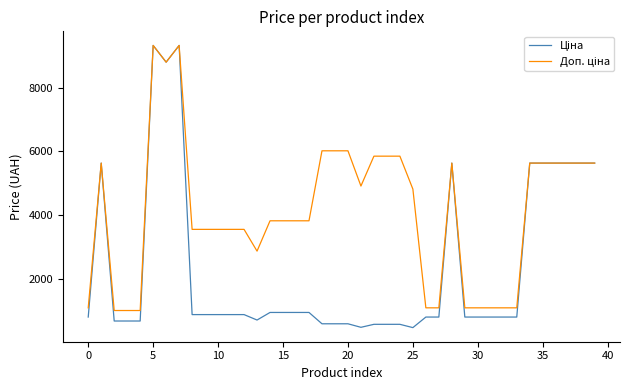

What is the maximum value shown in the chart?

9321.4